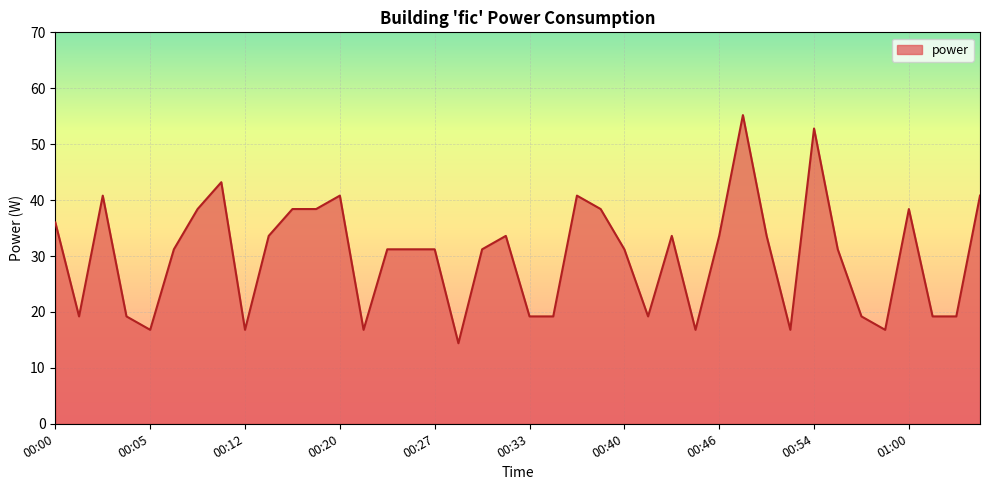

What is the difference between the maximum and minimum values?

40.8